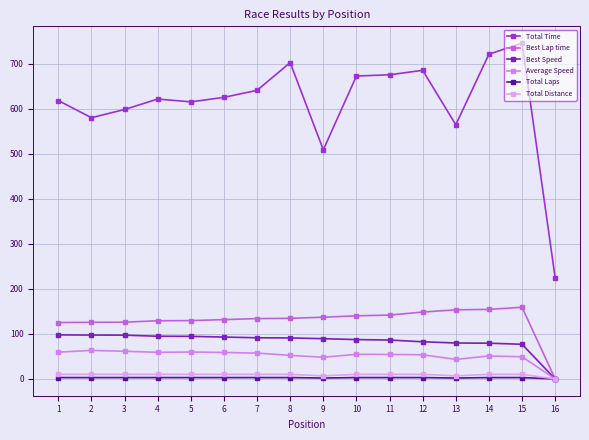

Which series has the widest spread of values?

Total Time